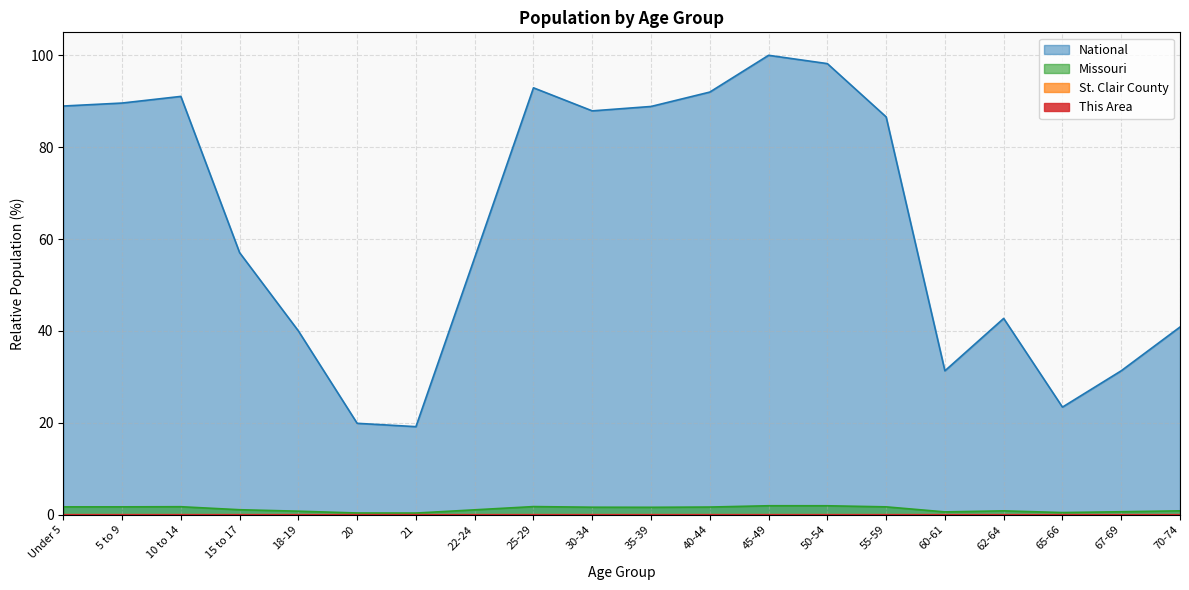

The value of Missouri at 18-19 is 0.8. True or false?

True